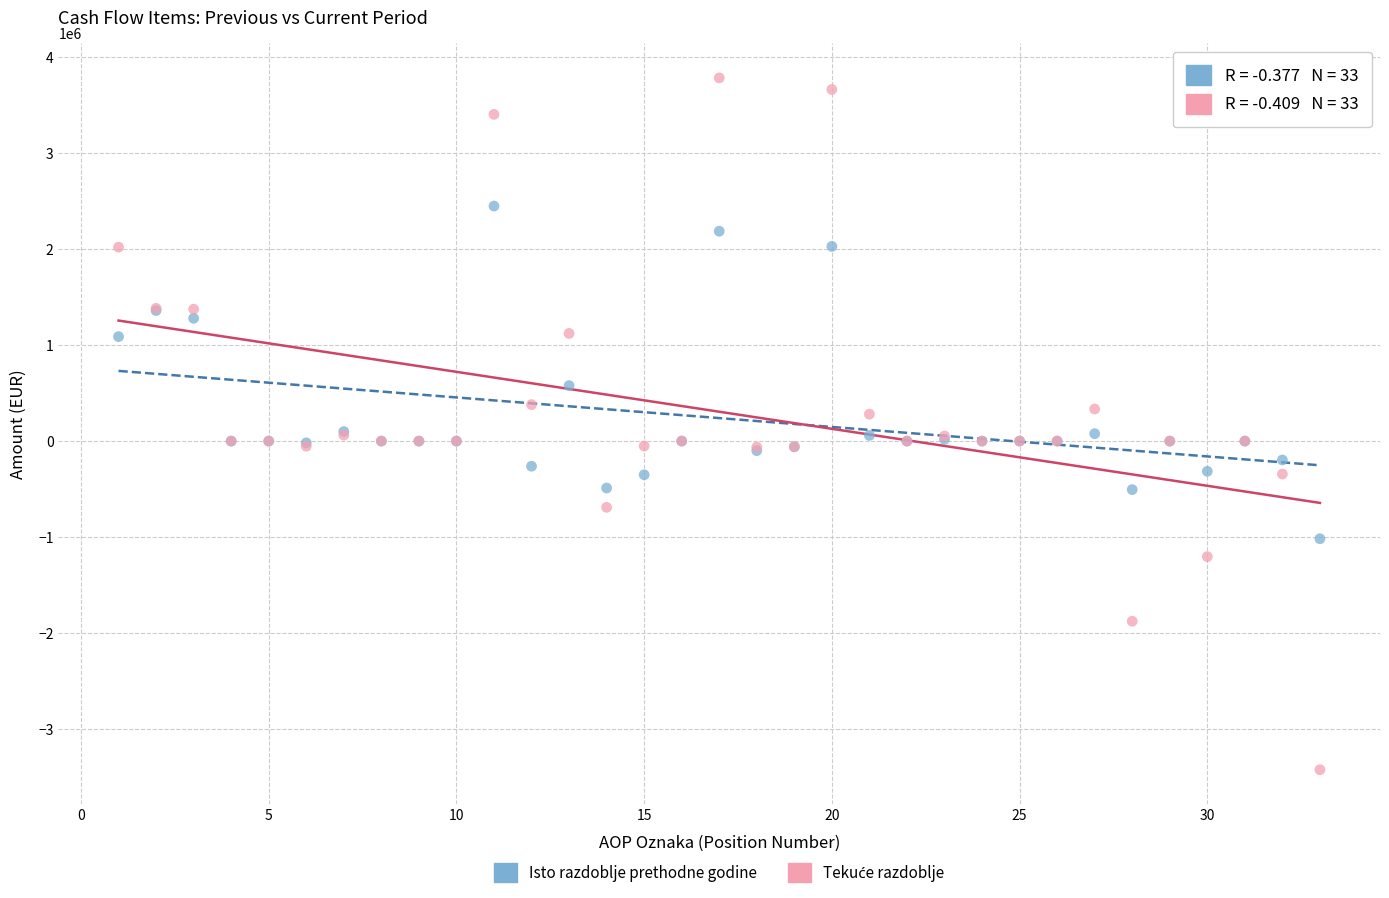

In the Isto razdoblje prethodne godine series, what Y value is closest to 715867?

578189